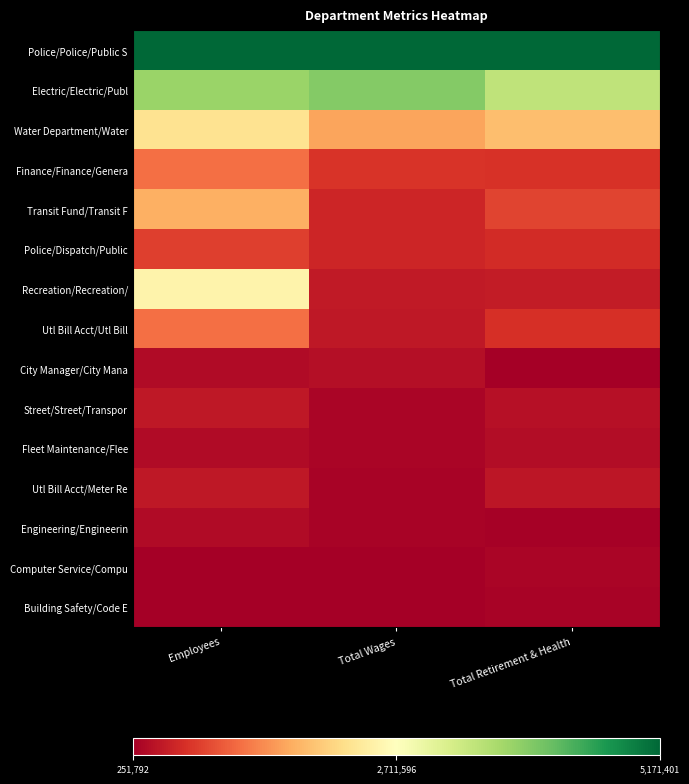

Between Employees and Total Wages, which series saw the biggest shift?

Recreation/Recreation/